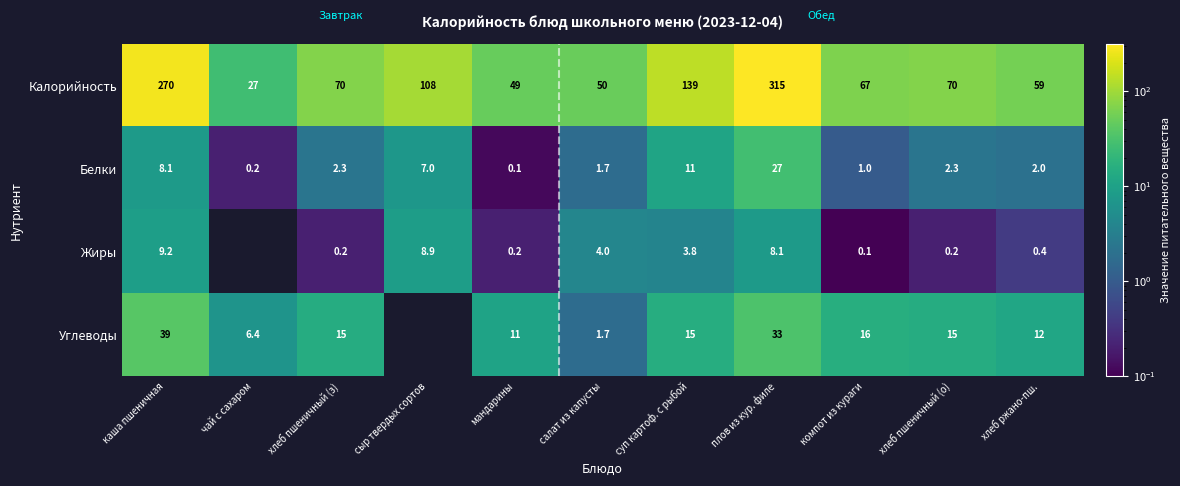

What is the sum of the Белки values at суп картоф. с рыбой and каша пшеничная?

19.1